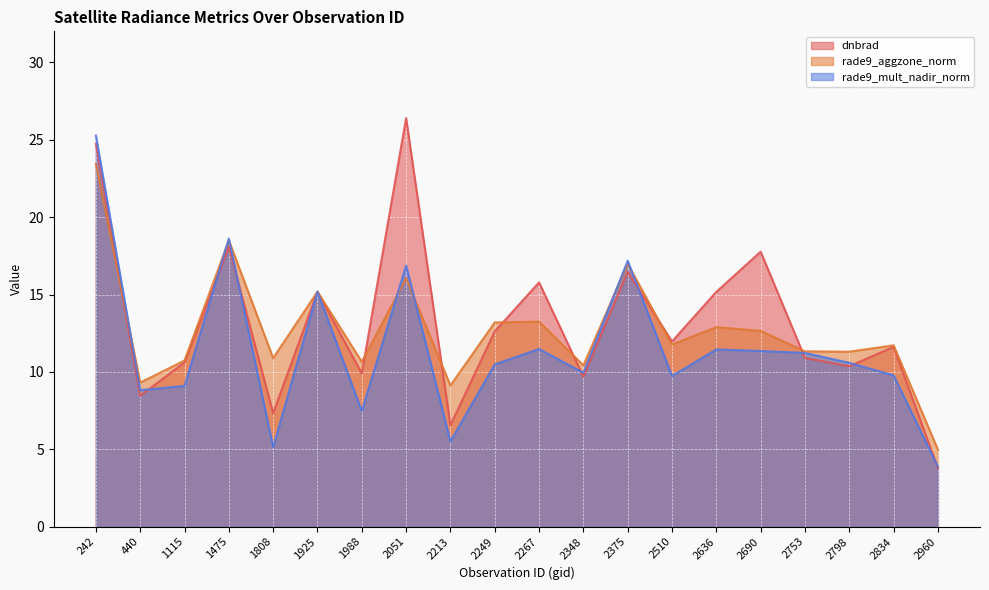

What is the difference between the maximum and minimum values in the rade9_mult_nadir_norm series?

21.4